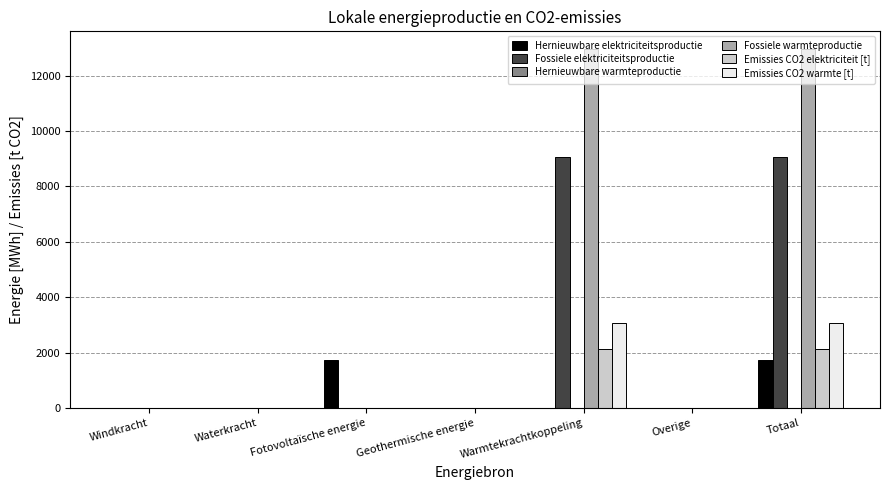

What is the sum of all Fossiele warmteproductie values?

25894.3